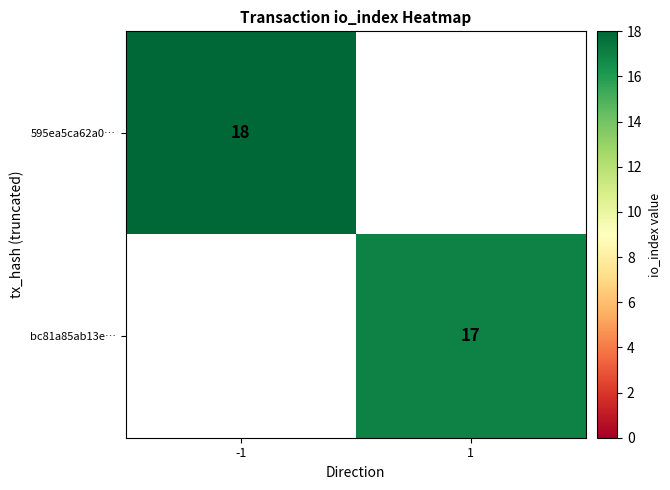

Is it true that 595ea5ca62a0… equals 18 at -1?

True